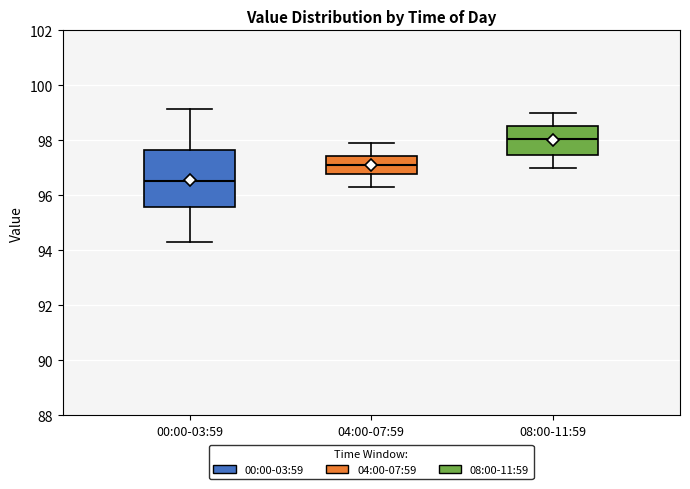

Where is the upper edge of the box for 00:00-03:59 on the y-axis? The values are not printed on the chart, so give them approximately, as read against the axis.

97.6